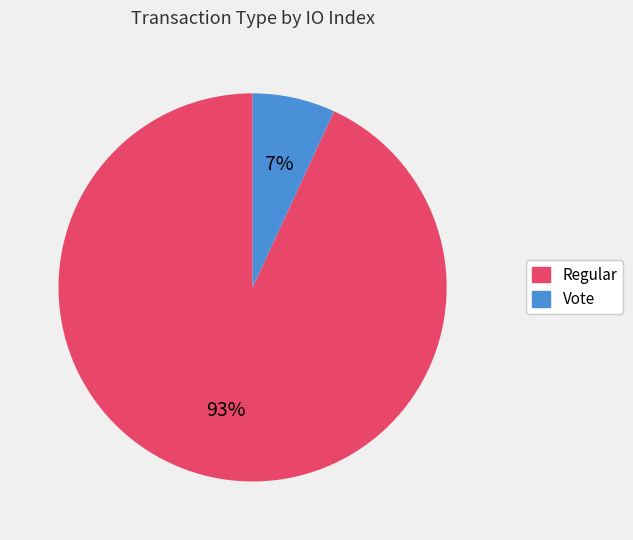

Which has a higher value, Vote or Regular?

Regular